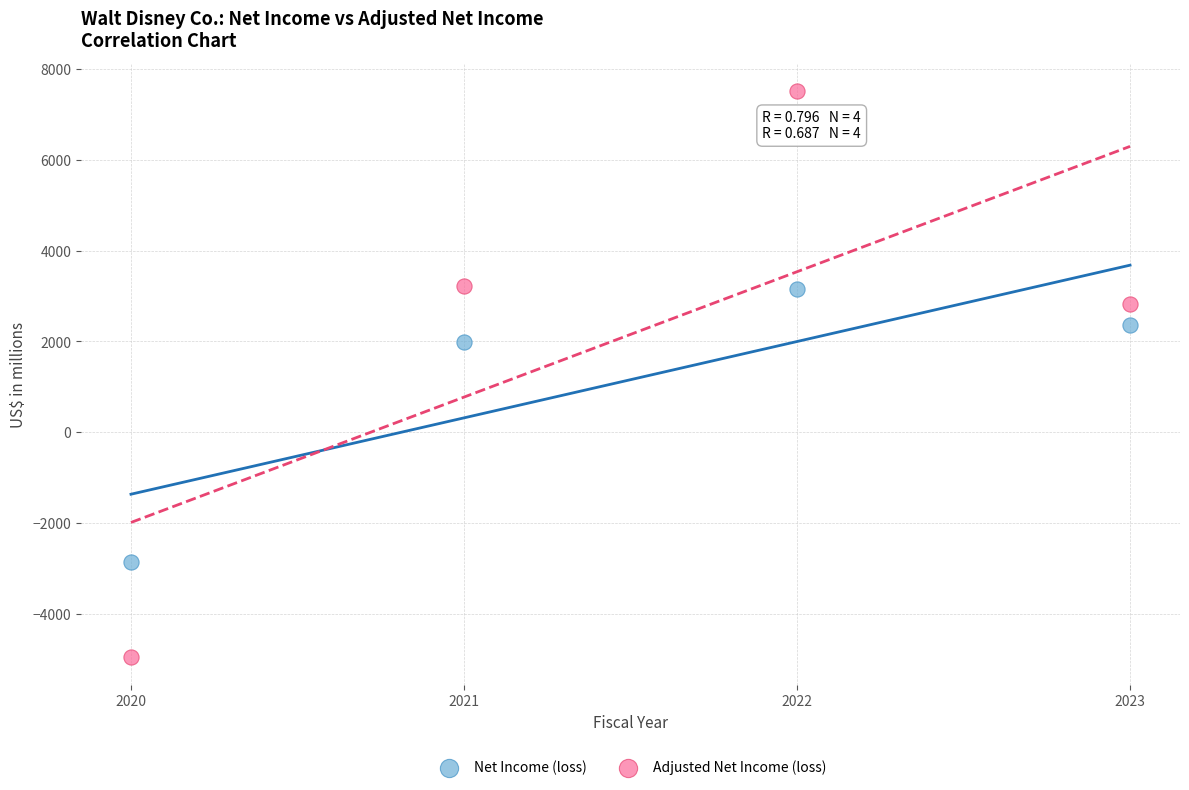

What are all the series names shown in the legend?

Net Income (loss), Adjusted Net Income (loss)